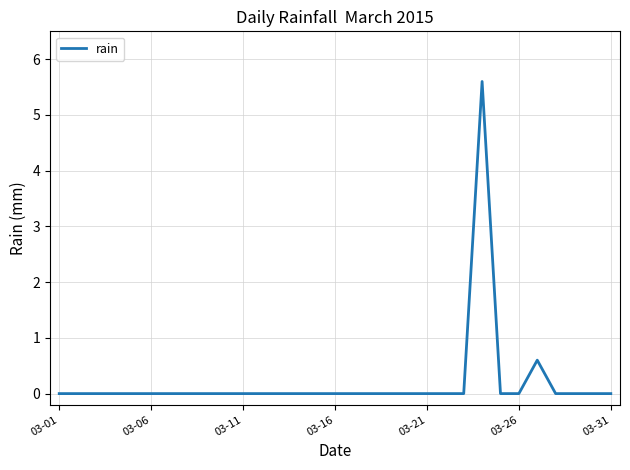

What is the difference between the maximum and minimum values?

5.6